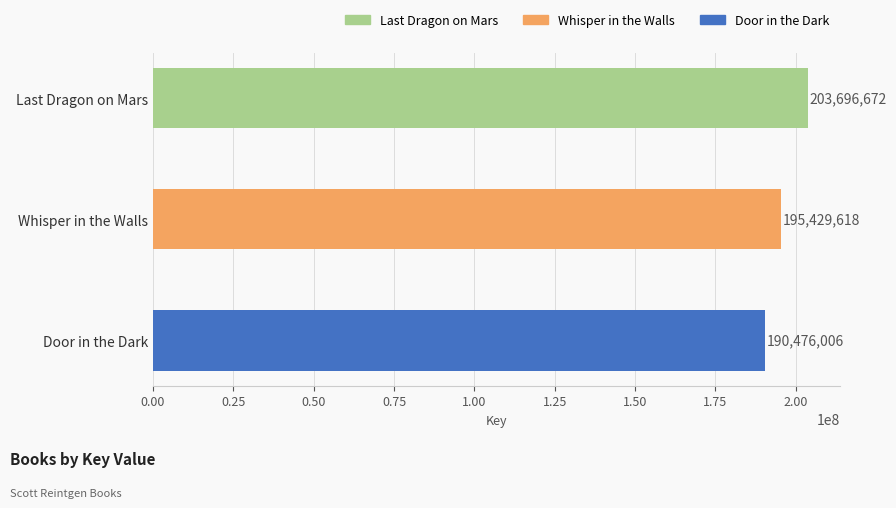

Rank the categories by value from highest to lowest.

Last Dragon on Mars, Whisper in the Walls, Door in the Dark